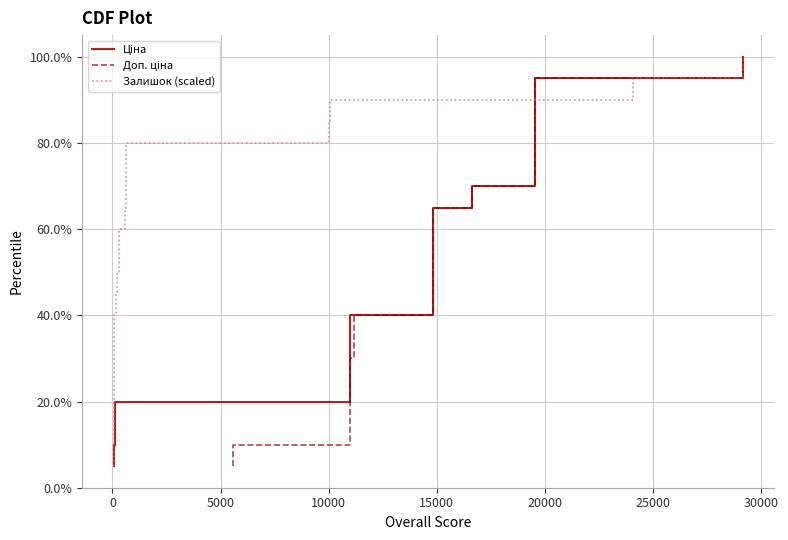

Which series has the largest total across all categories?

Ціна